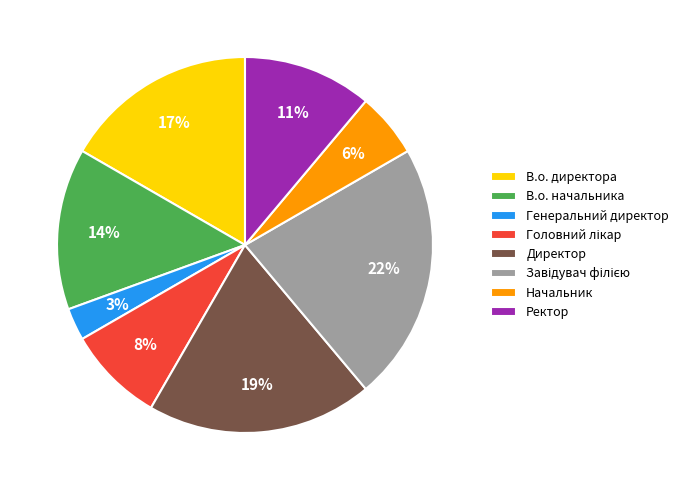

Is Генеральний директор the majority of the pie?

No